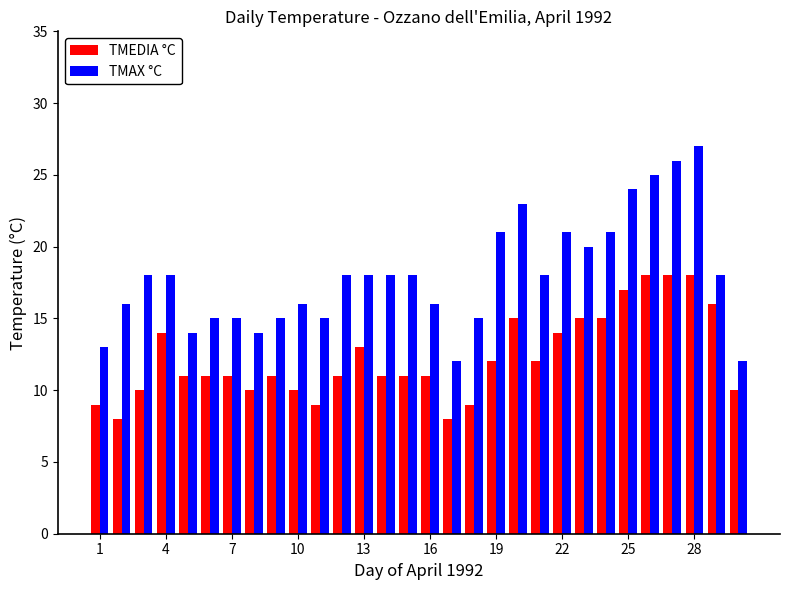

Which series has the largest total across all categories?

TMAX °C